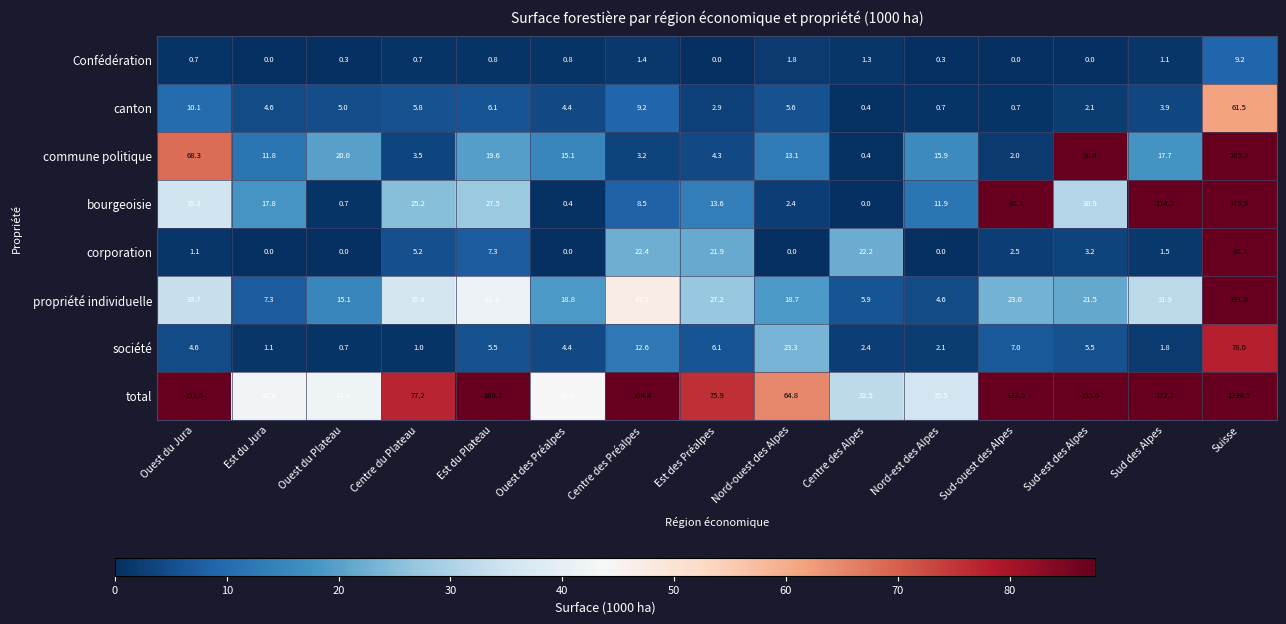

What is the average value of the canton series?

8.2